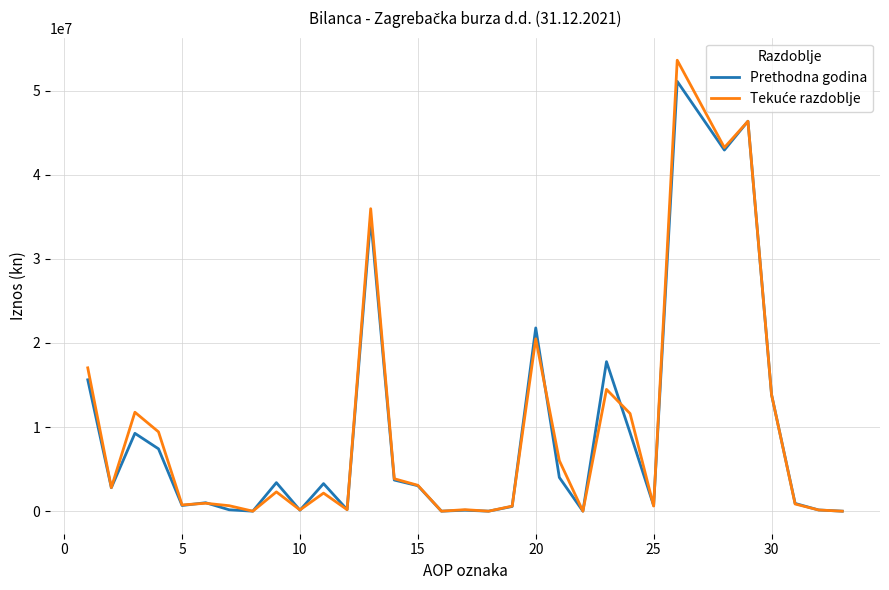

What is the greatest value displayed?

53608060